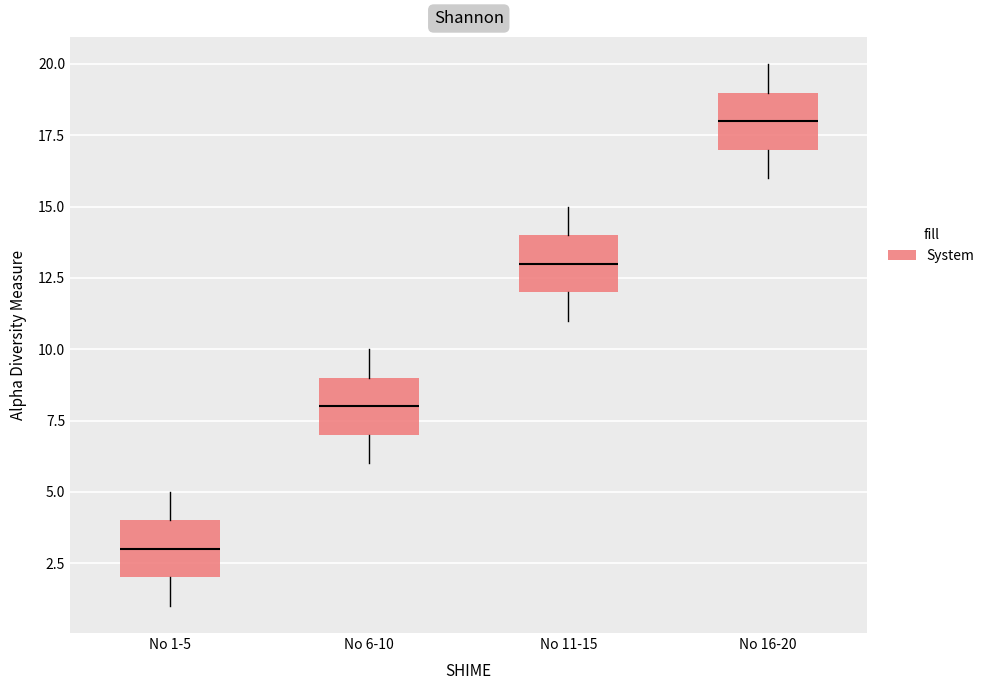

Where does the median line of the box for No 11-15 sit on the y-axis? The values are not printed on the chart, so give them approximately, as read against the axis.

13